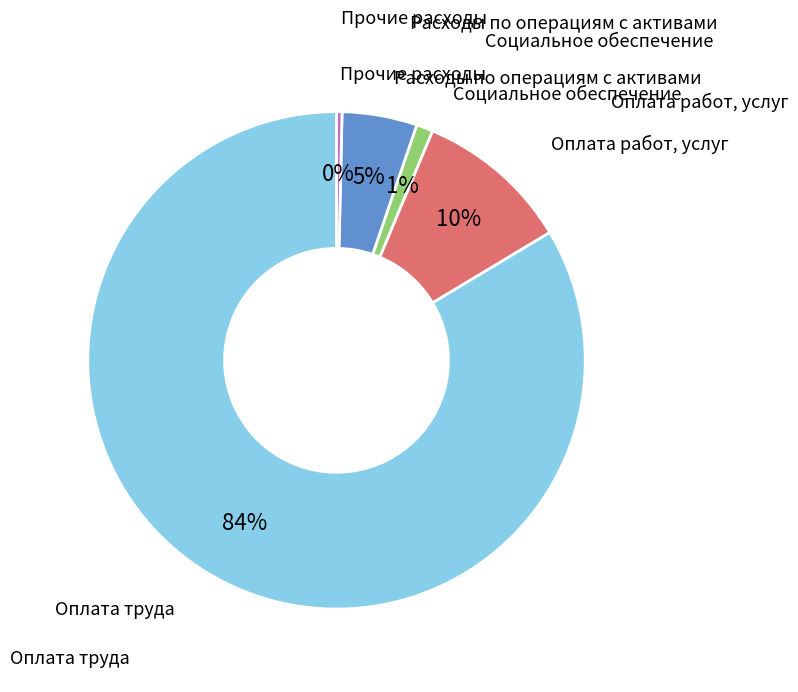

Is there any slice that represents more than half of the pie?

Yes